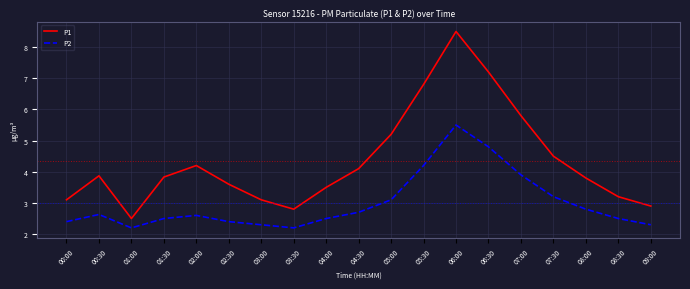

Where is P1 nearest to the value 5?

05:00